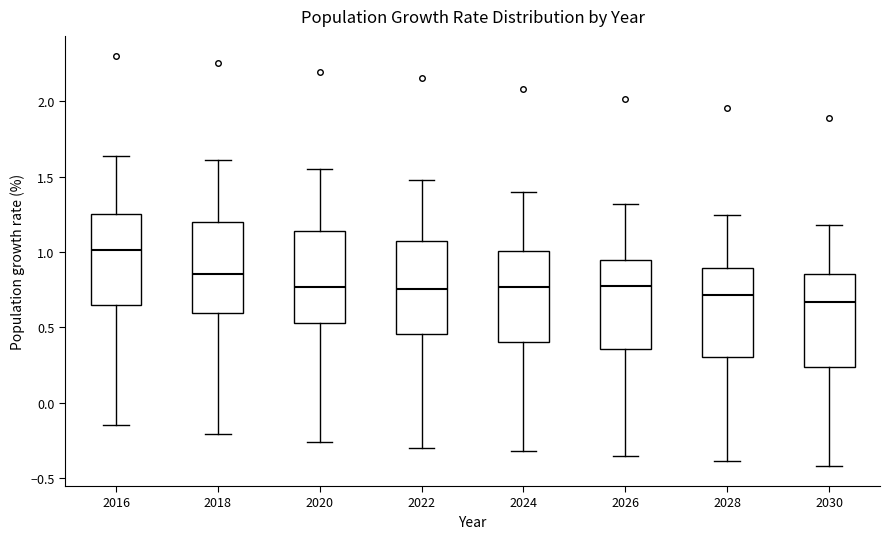

Which box has the highest median line?

2016